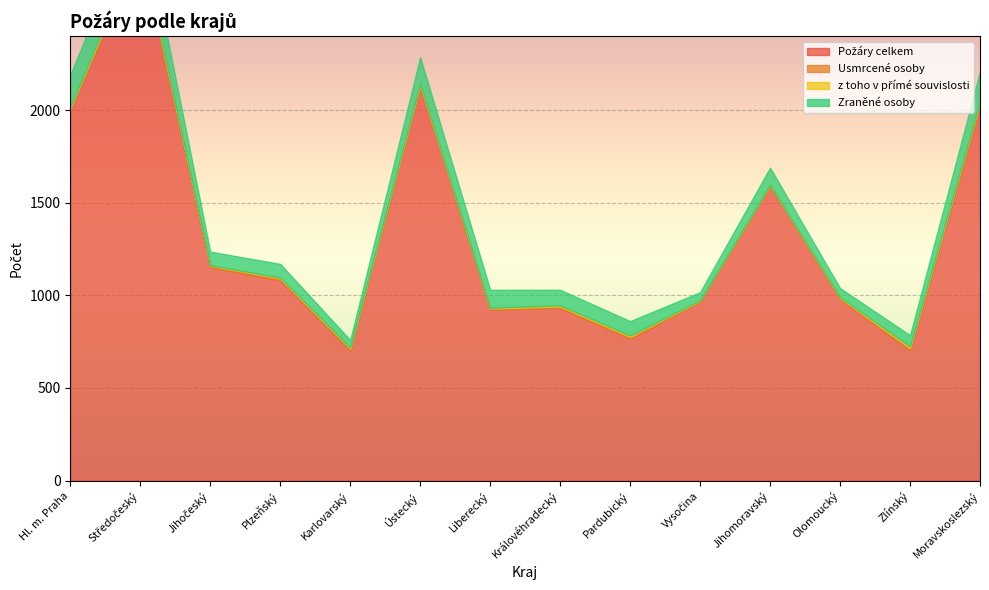

How many data points in Zraněné osoby are above 84?

6